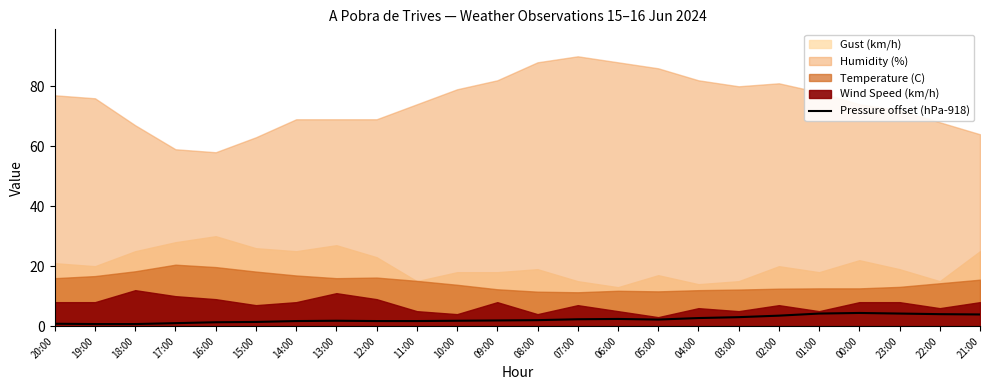

What is the label of the 15th point from the left?

06:00